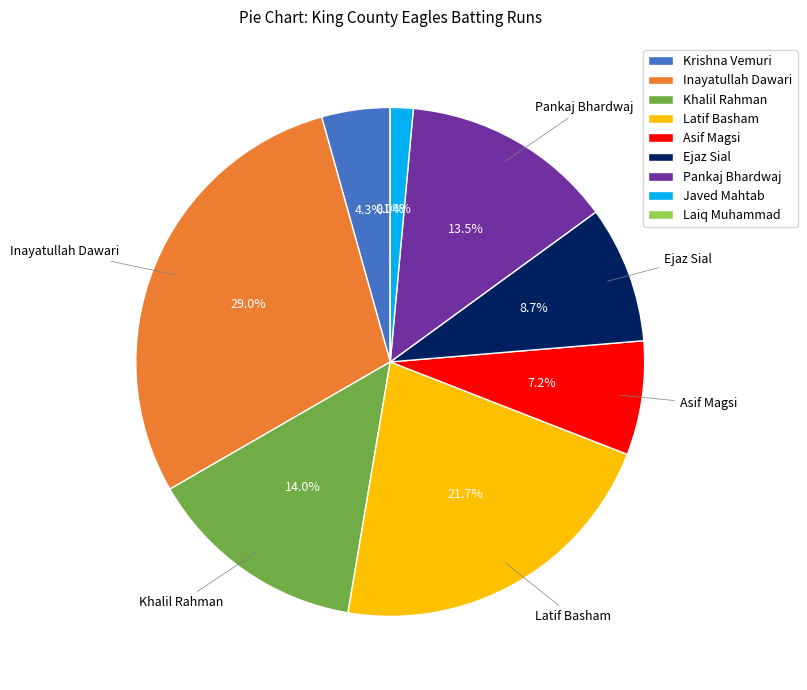

True or false: Pankaj Bhardwaj accounts for 14% of the total.

True